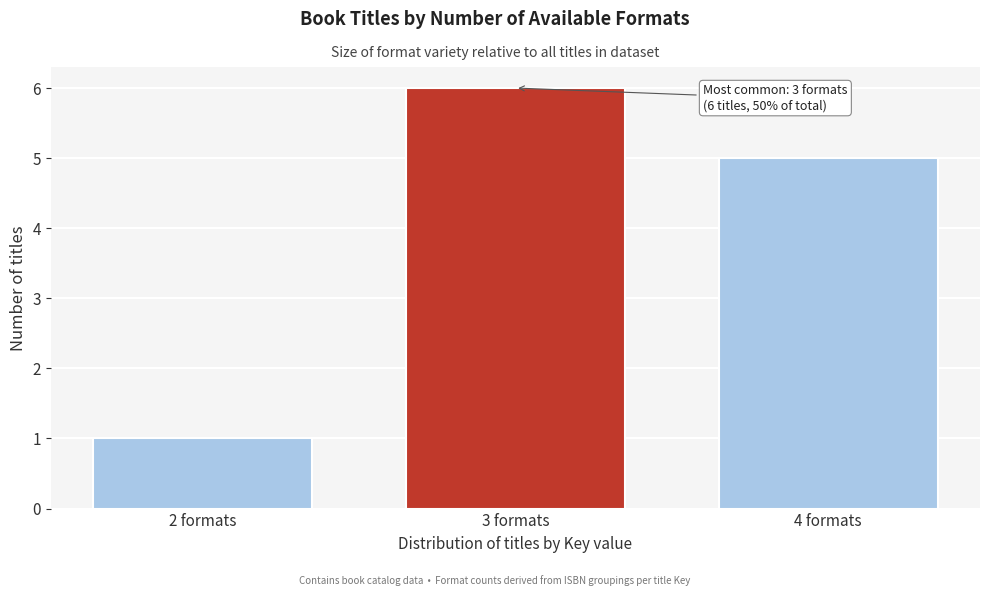

Reading left to right, list all the values displayed in this chart.

2 formats=1	3 formats=6	4 formats=5